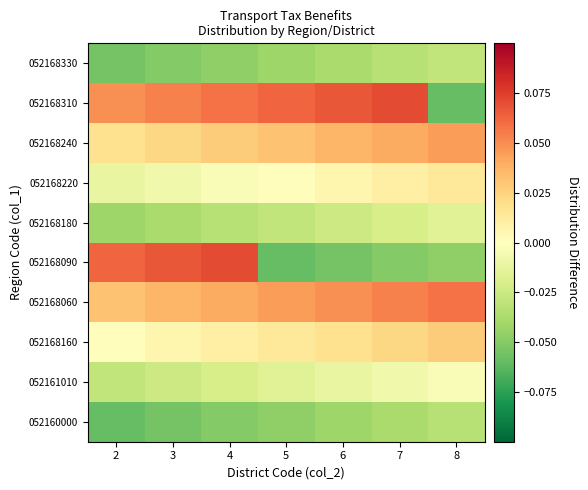

What is the maximum value shown in the chart?

0.1